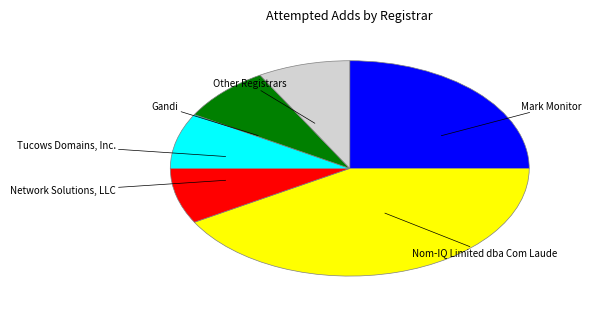

What is the largest slice in the pie chart?

Nom-IQ Limited dba Com Laude